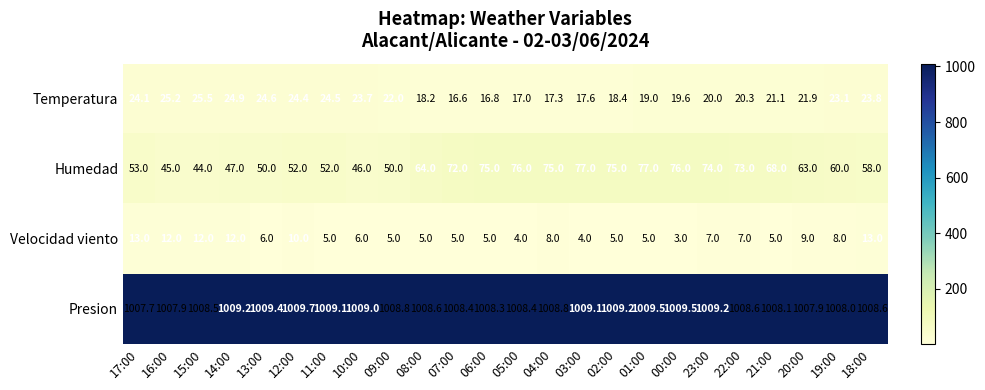

Is it true that Presion equals 1008.8 at 04:00?

True